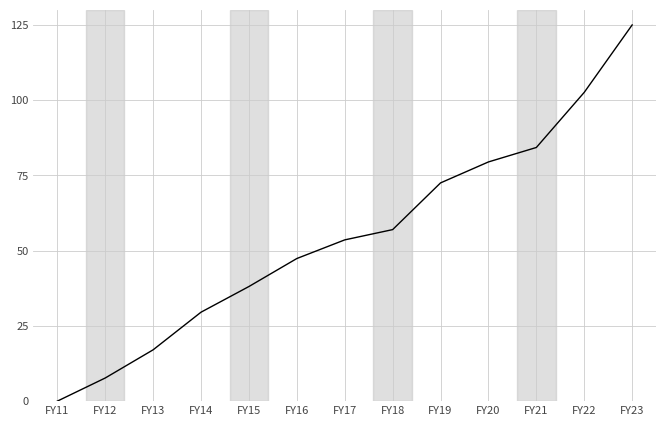

Reading left to right, transcribe all the data shown in this chart.

0.0	7.7	17.1	29.6	38.1	47.4	53.6	57.0	72.5	79.5	84.3	102.6	125.0